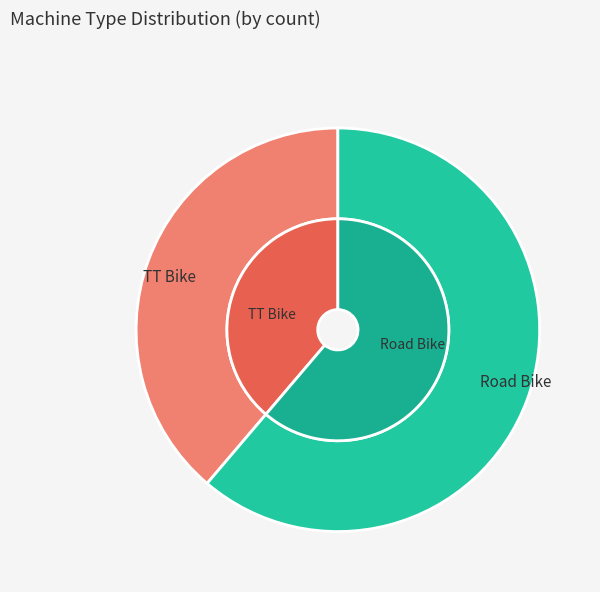

How many segments does this pie chart have?

2